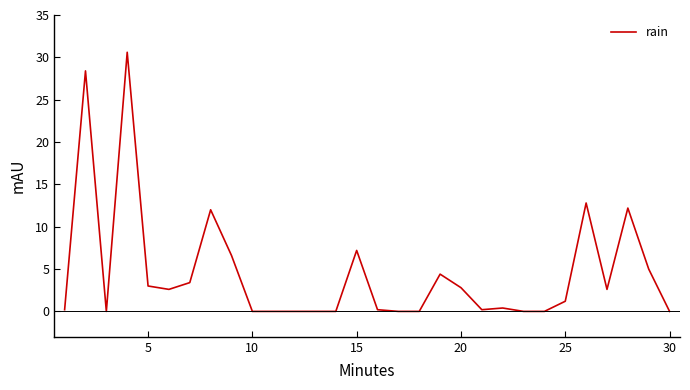

What is the maximum value shown in the chart?

30.6